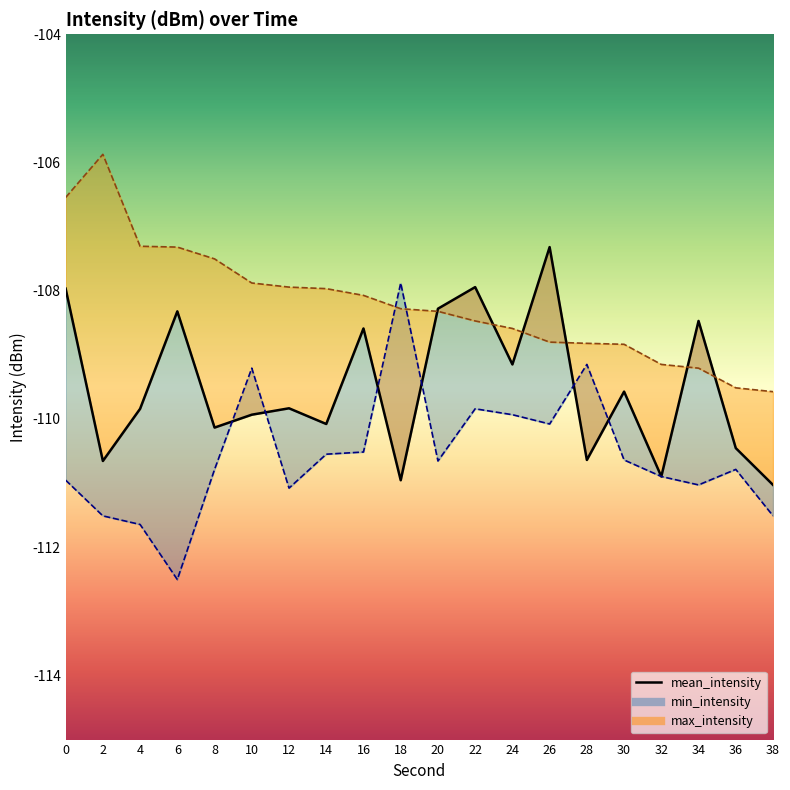

List the labels in order of value, largest first.

26, 22, 0, 20, 6, 34, 16, 24, 30, 12, 4, 10, 14, 8, 36, 28, 2, 32, 18, 38